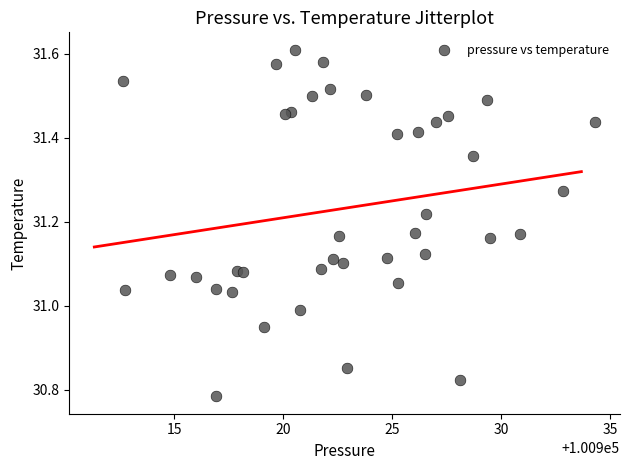

What is the range of Y values (max minus min)?

0.8